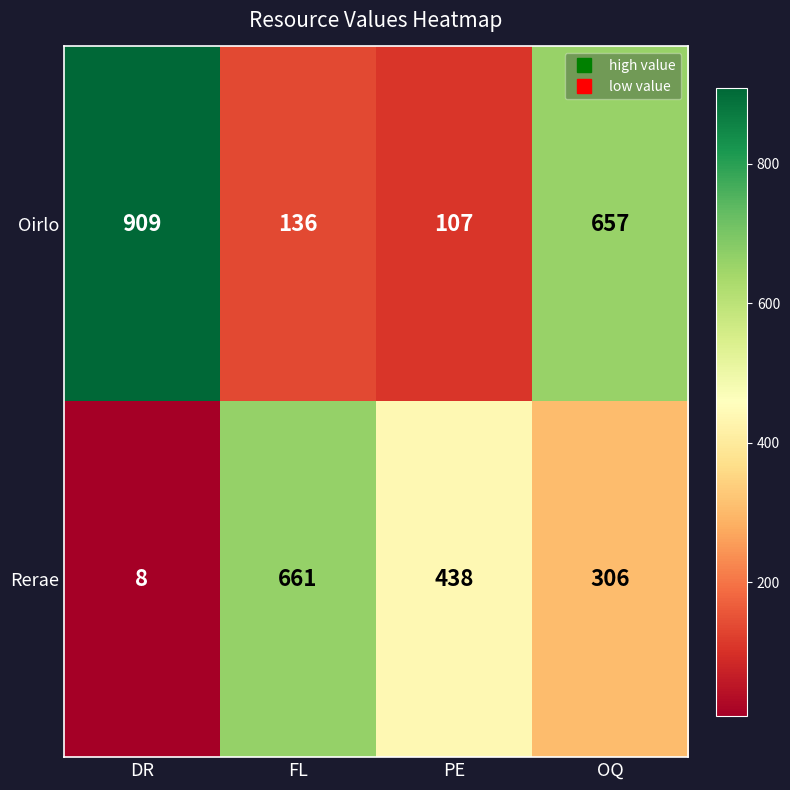

Which series has the largest total across all categories?

Oirlo